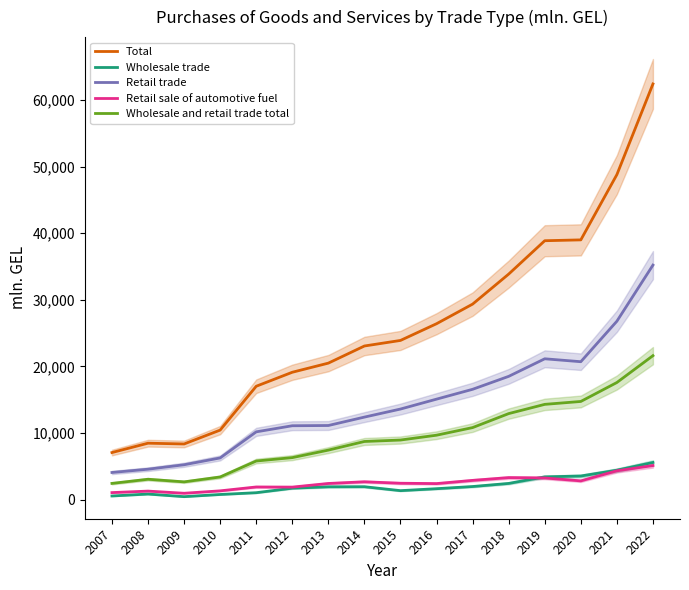

At which category is the sum across all series the highest?

2022